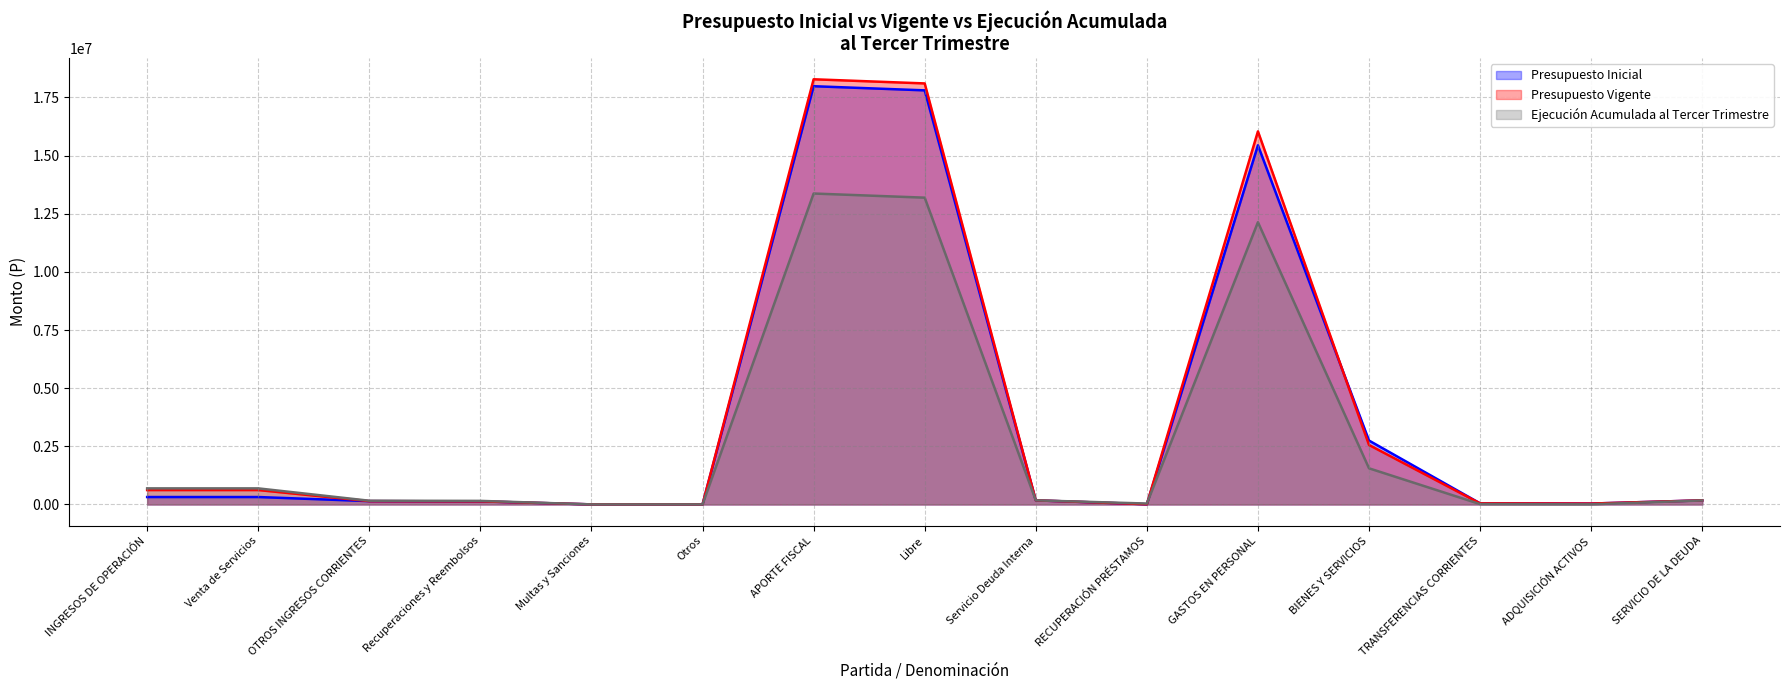

What is the label of the 10th point from the left?

RECUPERACIÓN PRÉSTAMOS